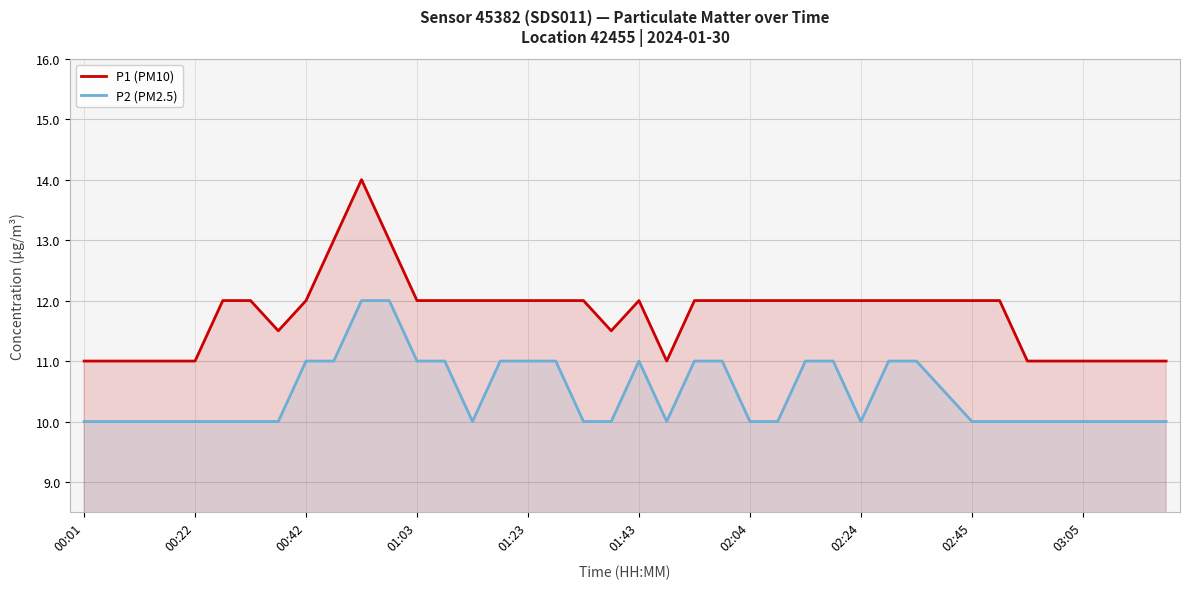

What is the difference between the second highest and minimum values in the P2 (PM2.5) series?

2.0